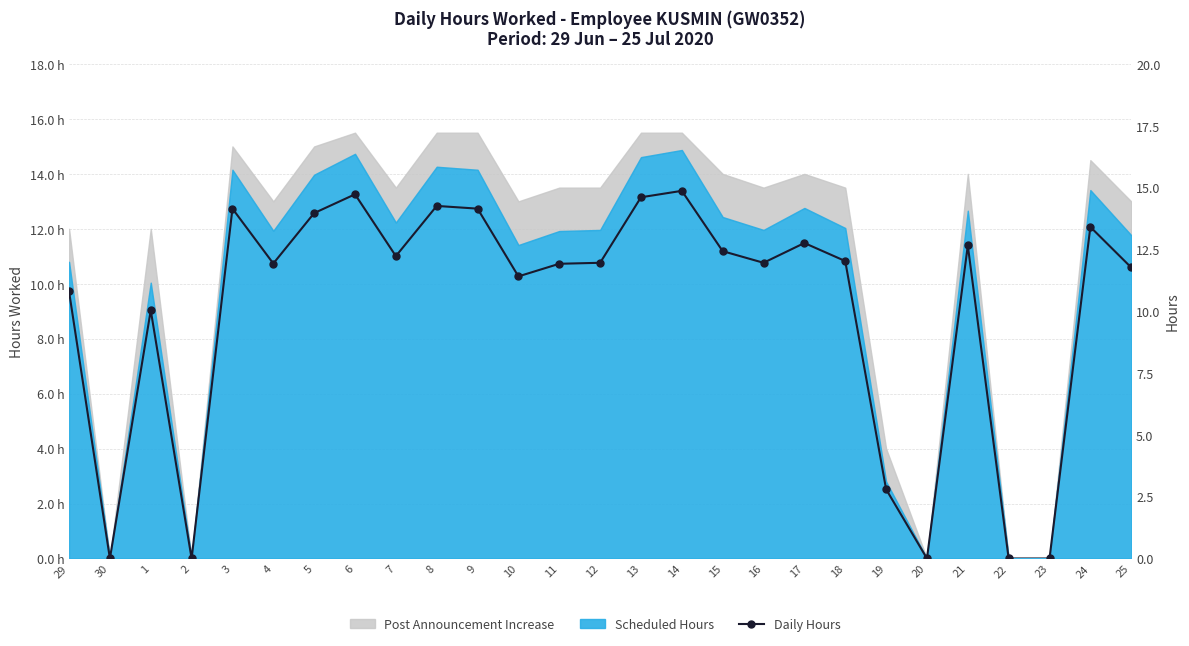

Is it true that the value at 8 is 24.5?

False